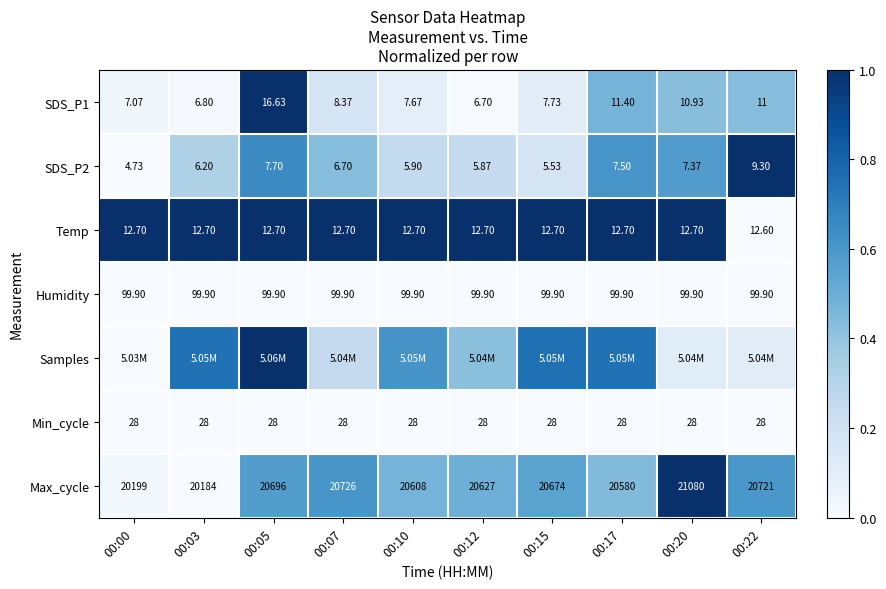

Is the value of SDS_P2 at 00:03 greater than the value of Max_cycle at 00:10?

No